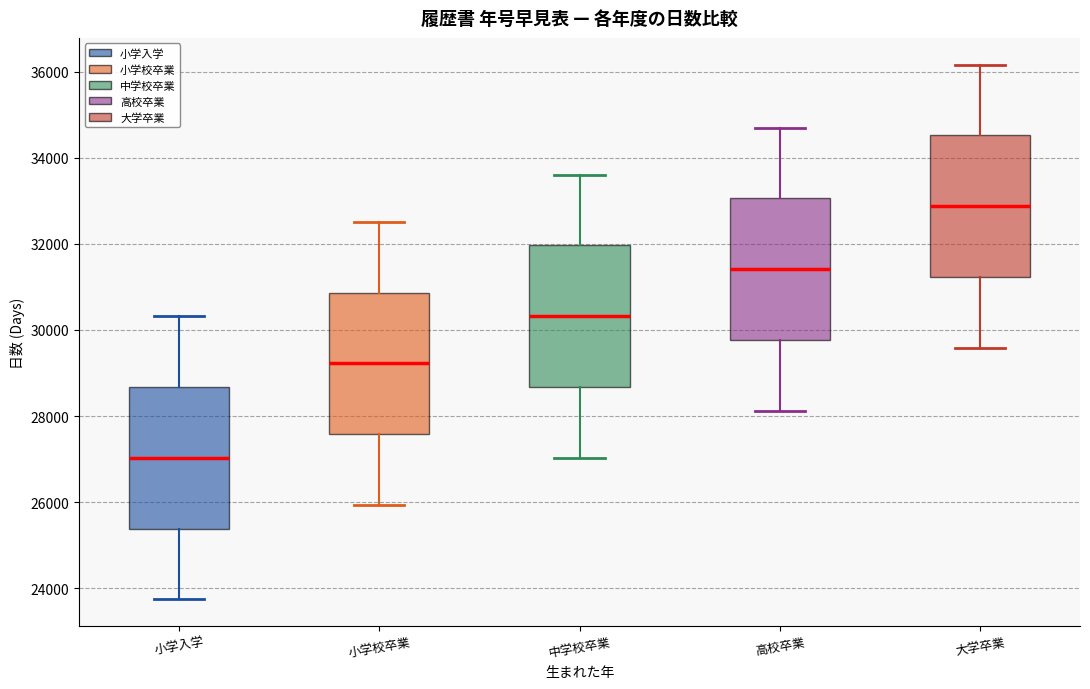

Where does the lower whisker of the box for 小学入学 end on the y-axis? The values are not printed on the chart, so give them approximately, as read against the axis.

23800